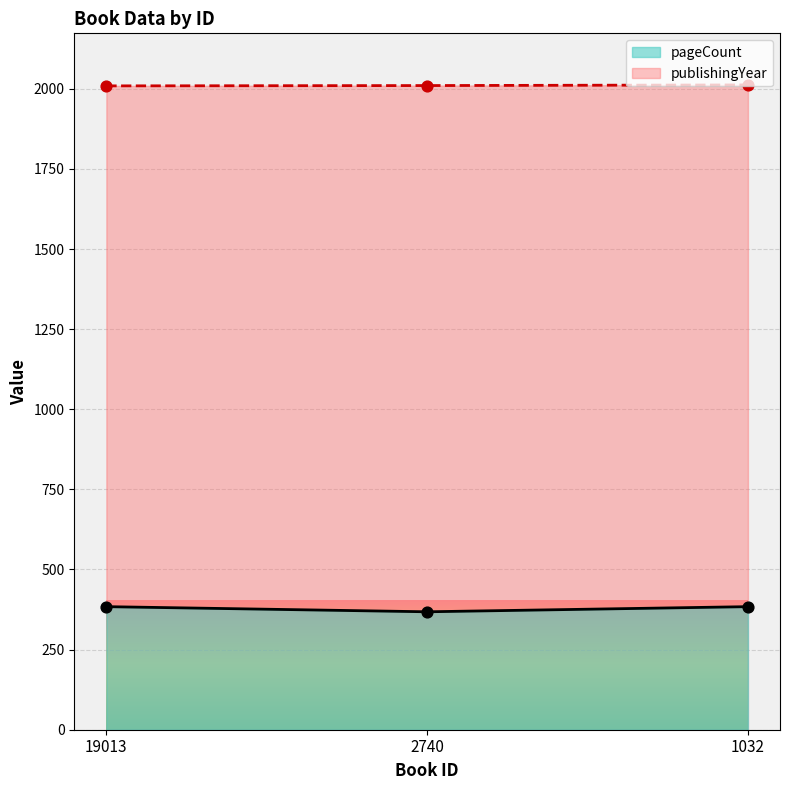

Which series has the widest spread of Y values?

pageCount